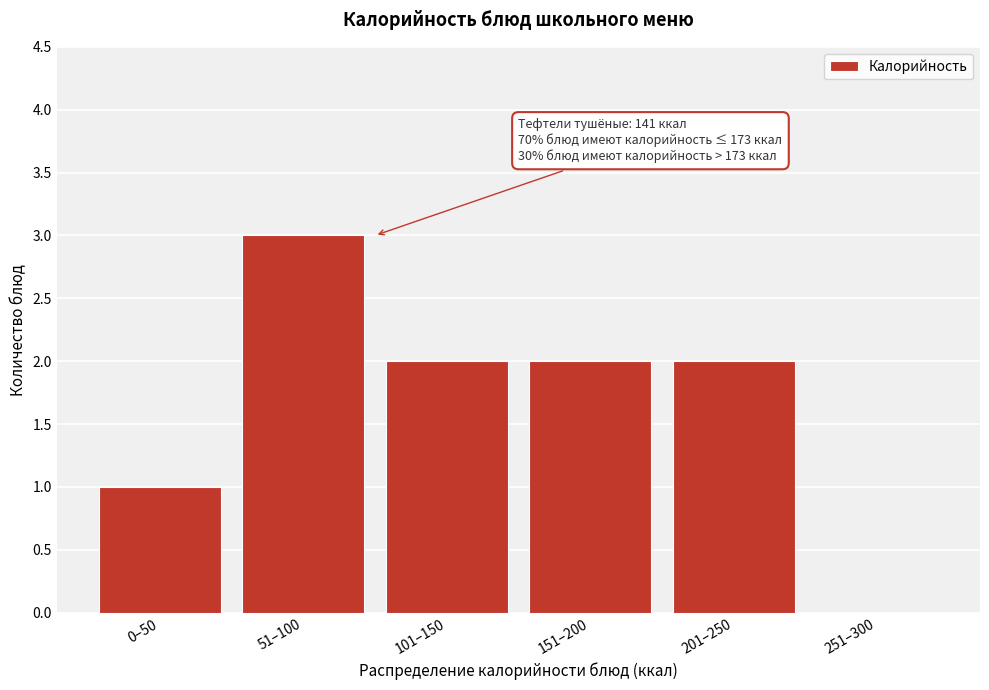

Reading right to left, list all the values displayed in this chart.

251–300=0	201–250=2	151–200=2	101–150=2	51–100=3	0–50=1